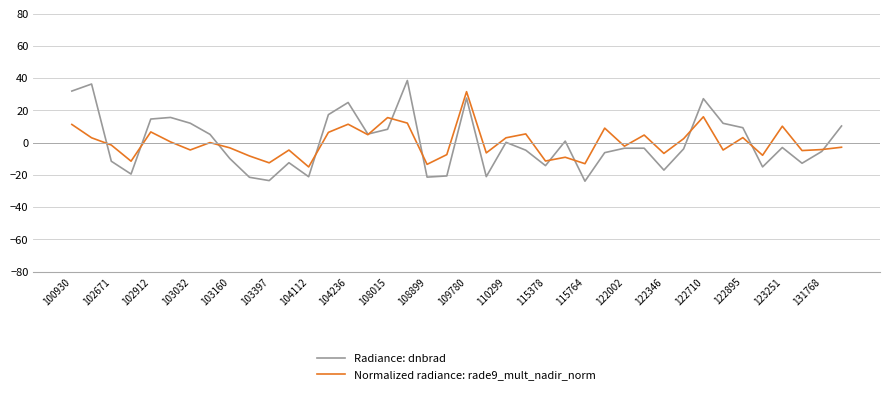

How many series are shown in this chart?

2